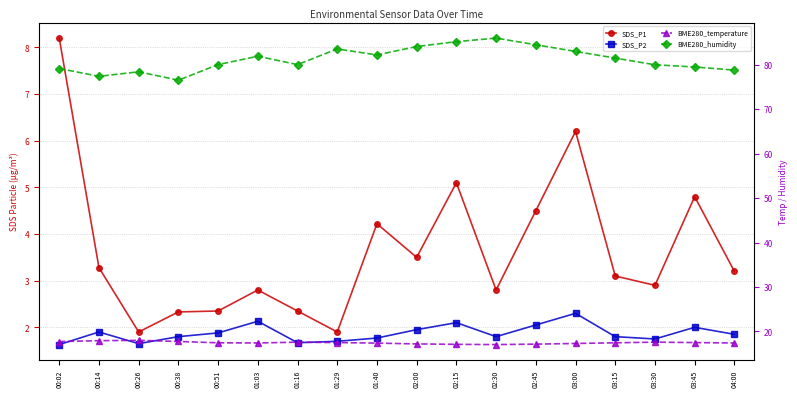

What is the value of the SDS_P1 point at the 9th from the left?

4.2